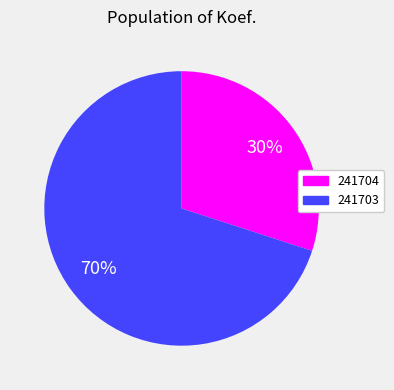

Is there any slice that represents more than half of the pie?

Yes